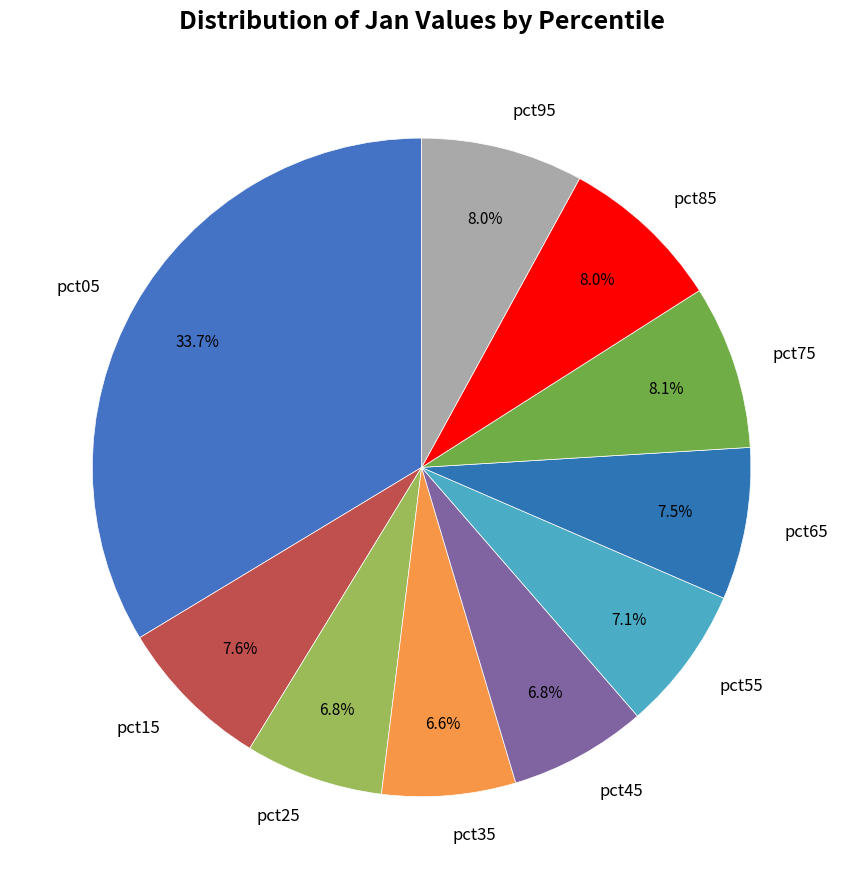

To the nearest percent, what is the difference between the largest and smallest slice percentages?

27%